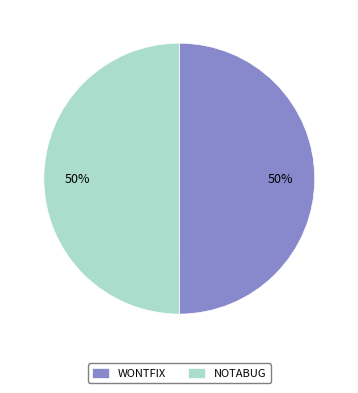

To the nearest percent, what percentage of the pie is WONTFIX?

50%